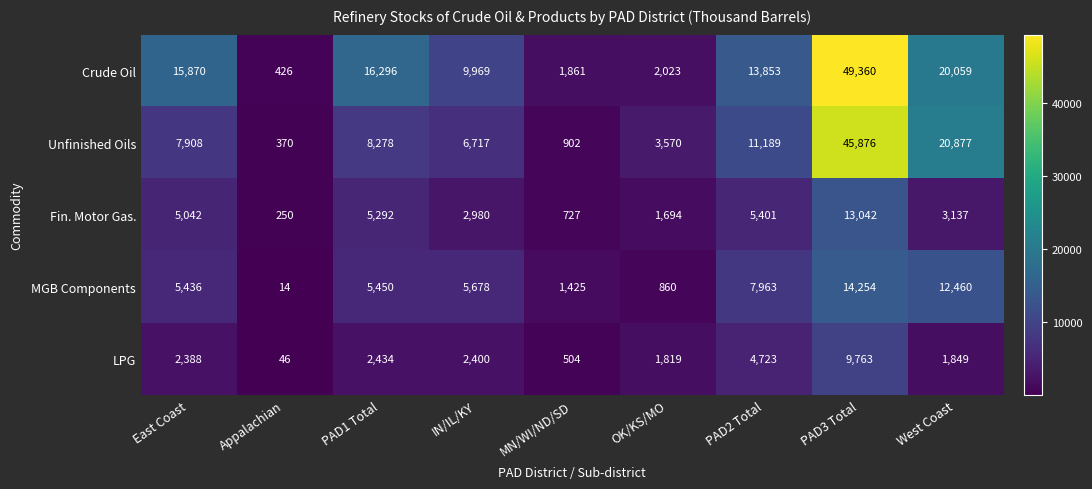

What value does the Unfinished Oils series have at PAD3 Total, to the nearest 100?

45900